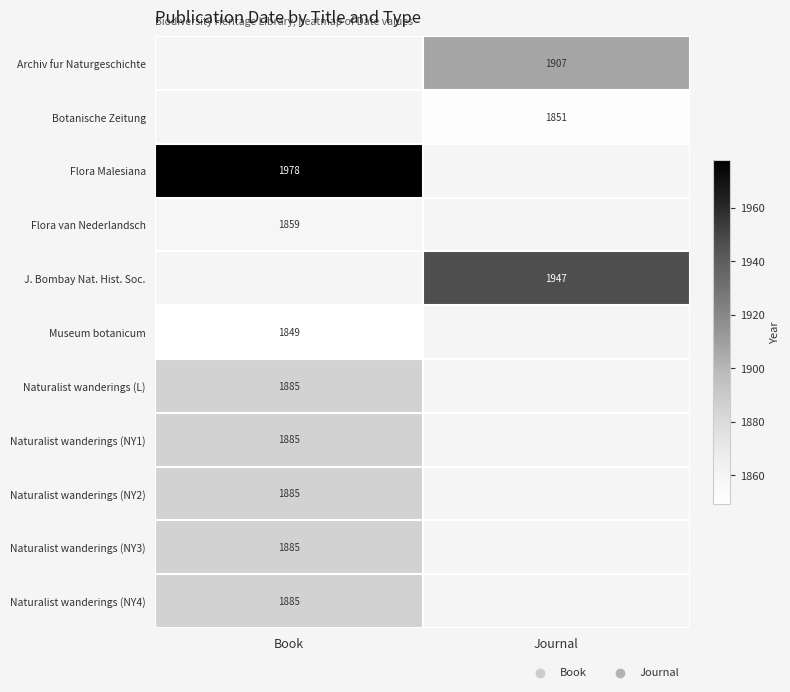

True or false: Archiv fur Naturgeschichte has a value of 1907 at Journal.

True